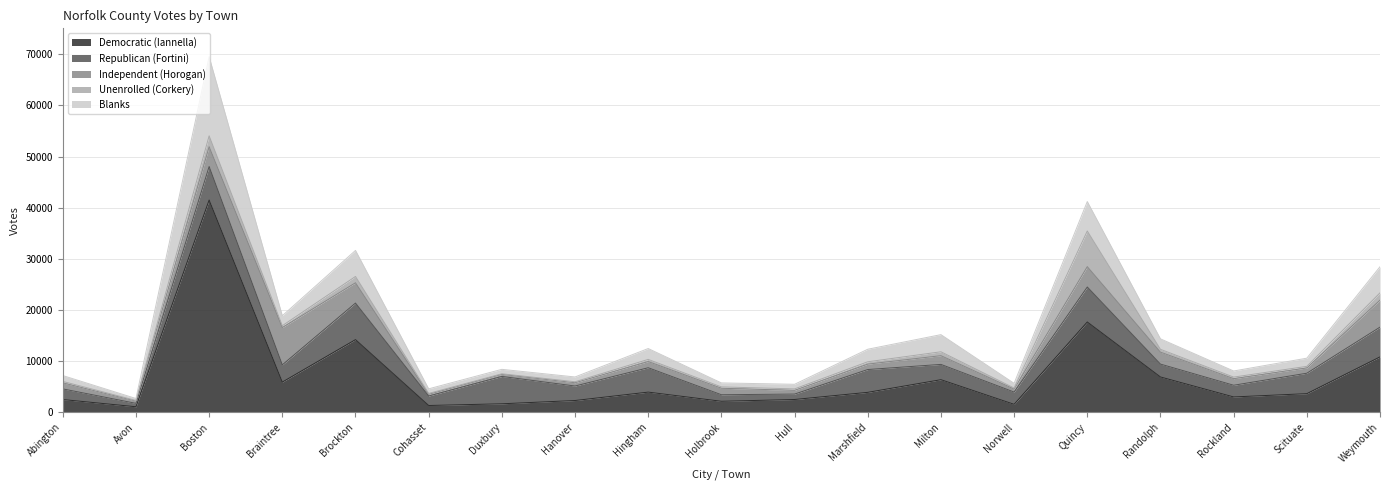

Which series ends up on top after the final intersection of Republican (Fortini) and Independent (Horogan)?

Republican (Fortini)